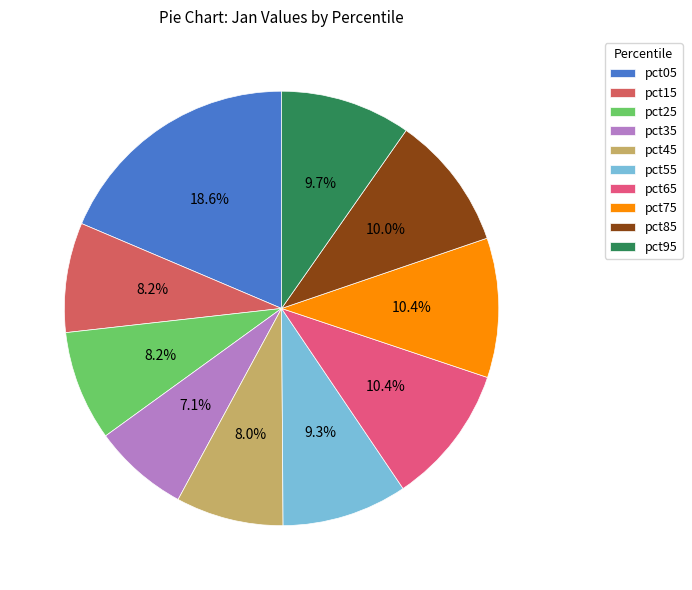

How many segments does this pie chart have?

10